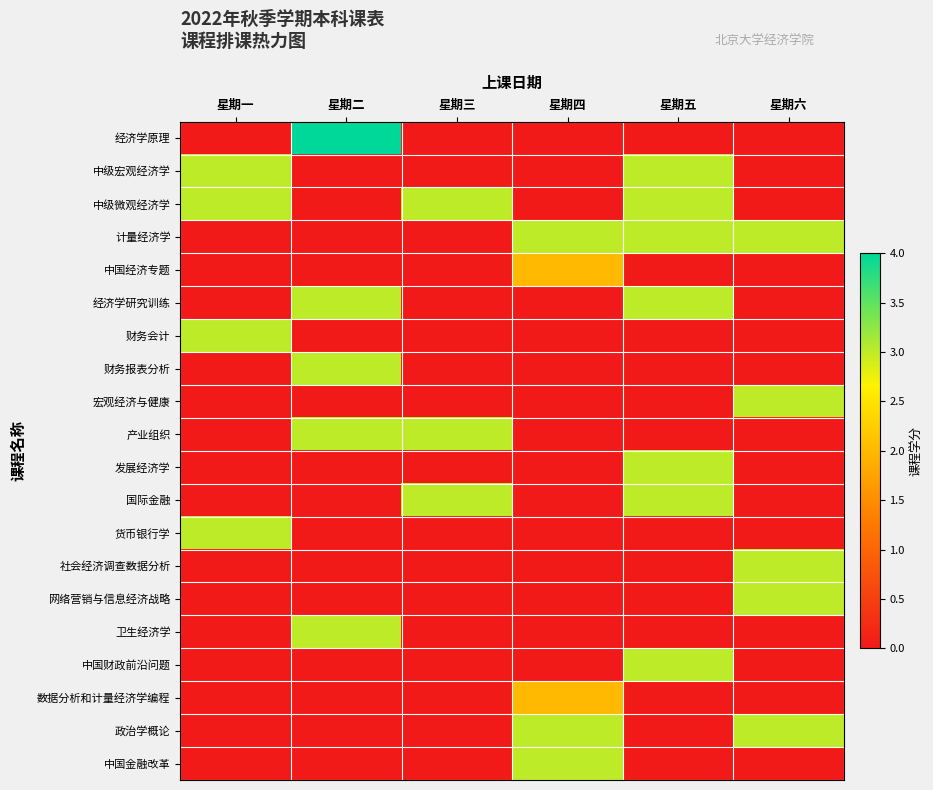

At which category is the sum across all series the highest?

星期五